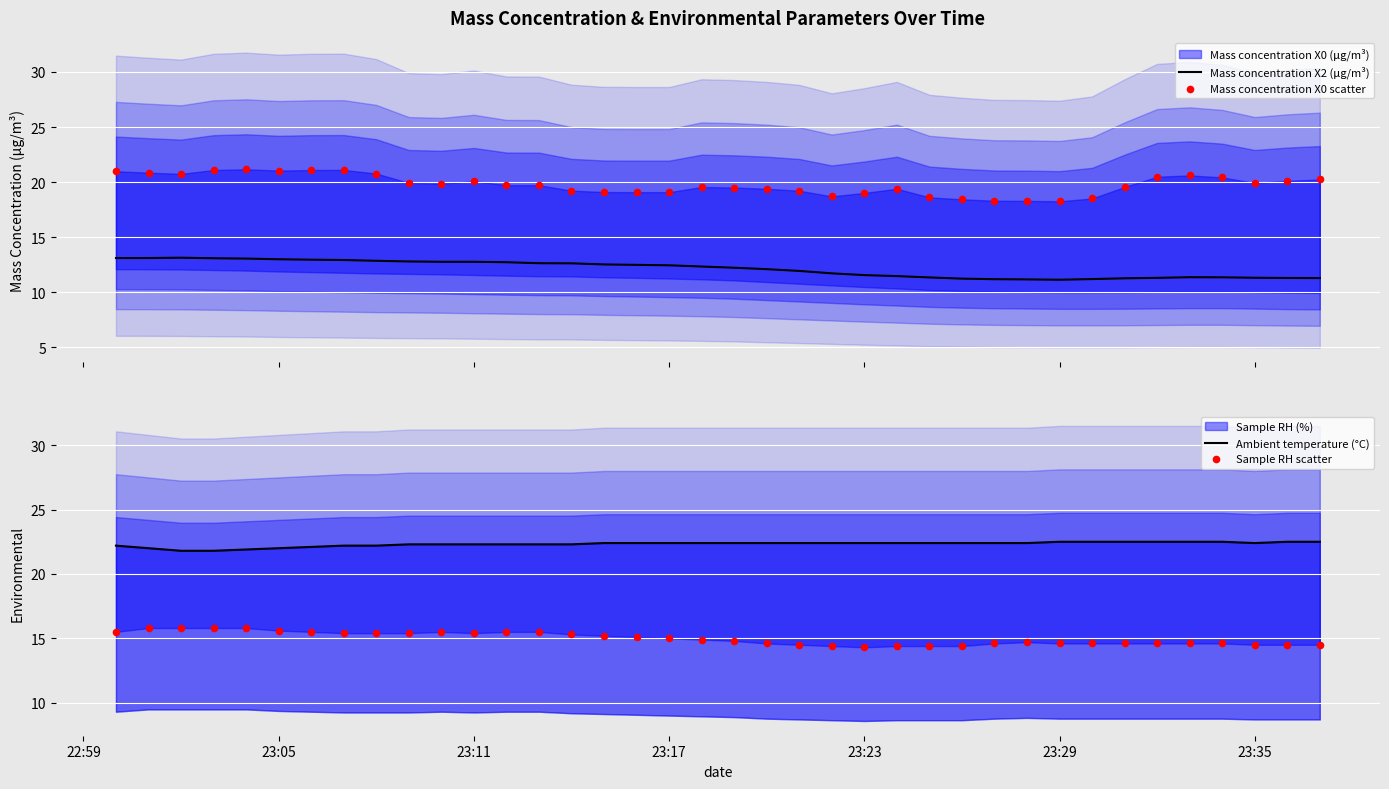

At how many categories does at least one series exceed 18?

38